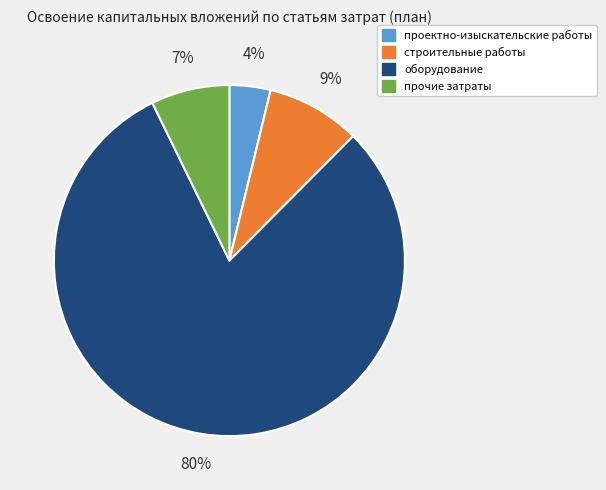

The прочие затраты slice represents 19% of the pie. True or false?

False